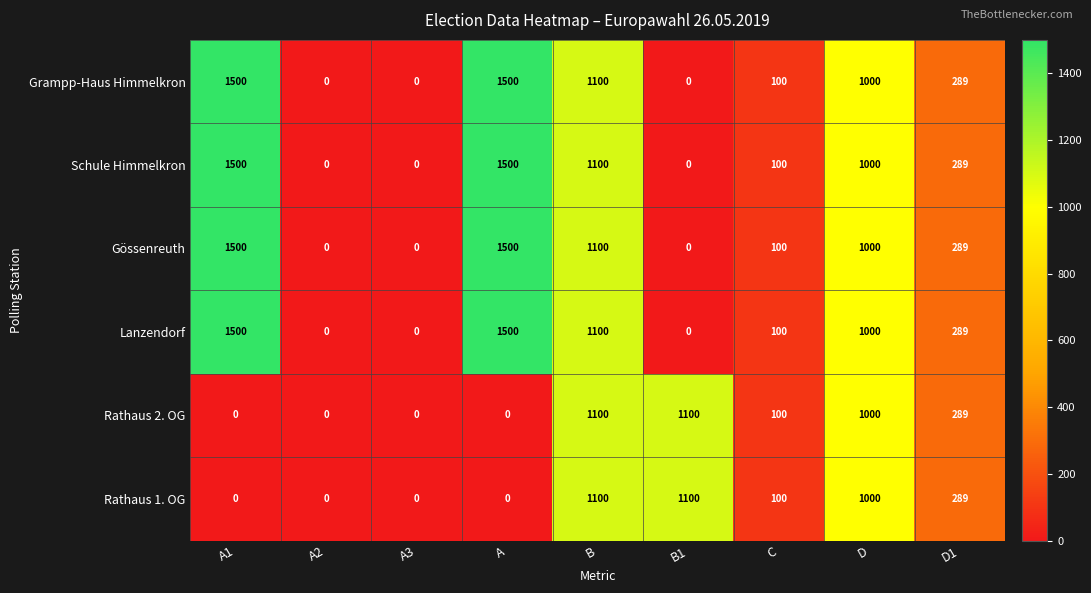

The value of Rathaus 1. OG at A2 is 0. True or false?

True